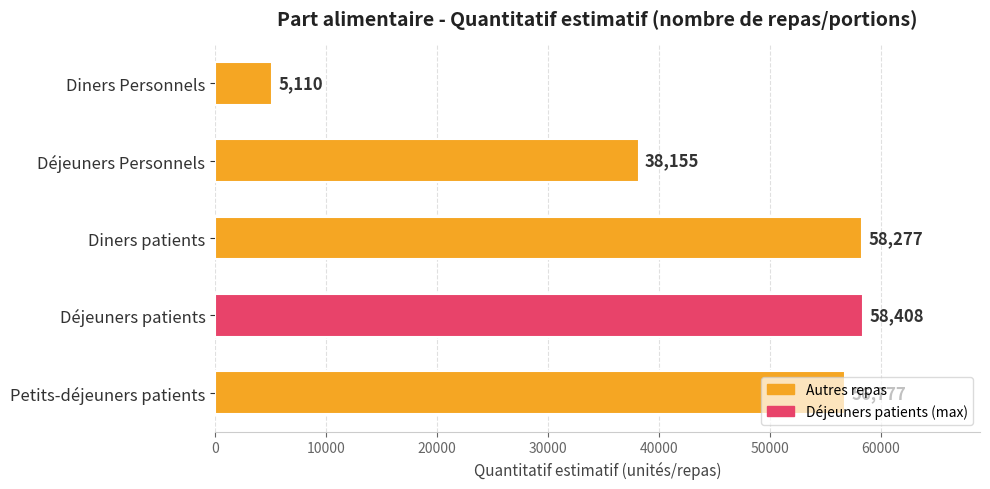

What is the difference between the values at Déjeuners patients and Déjeuners Personnels?

20253